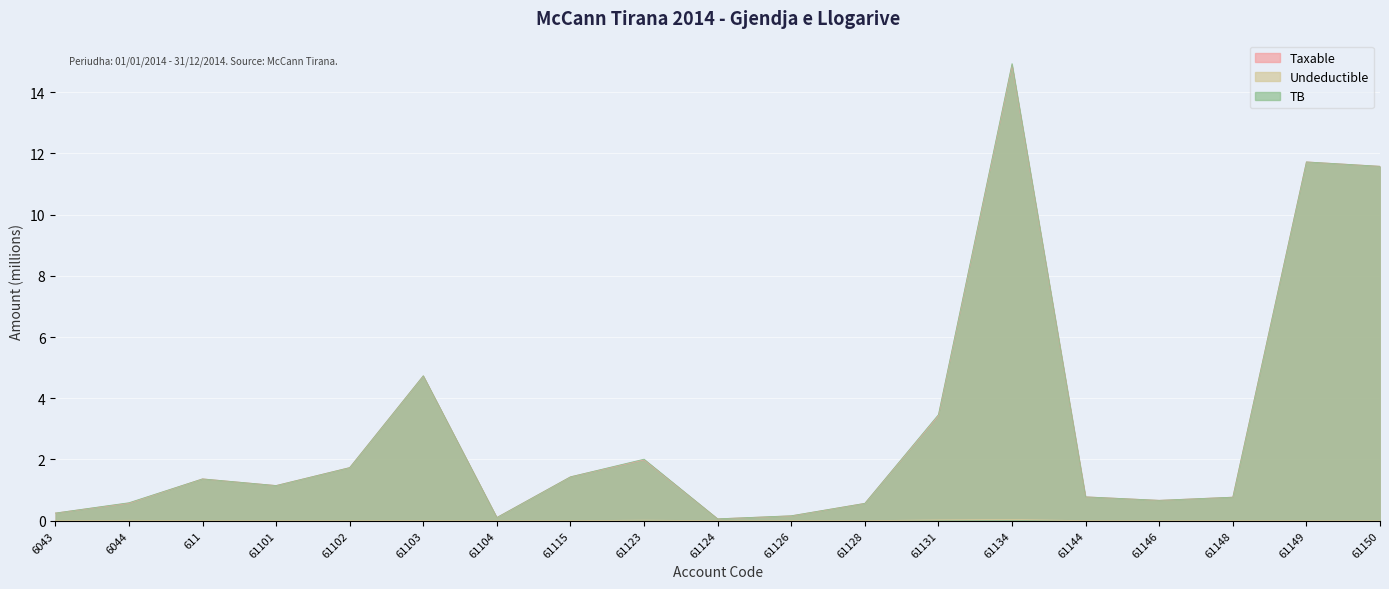

Reading left to right, what are all the values shown in this chart?

Taxable: 0.3	0.6	1.4	1.1	1.7	4.7	0.1	1.4	2.0	0.1	0.2	0.6	3.4	14.9	0.8	0.7	0.8	11.7	11.6
Undeductible: 0.0	0.0	0.0	0.0	0.0	0.0	0.0	0.0	0.0	0.0	0.0	0.0	0.0	0.0	0.0	0.0	0.0	0.0	0.0
TB: 0.3	0.6	1.4	1.1	1.7	4.7	0.1	1.4	2.0	0.1	0.2	0.6	3.5	14.9	0.8	0.7	0.8	11.7	11.6